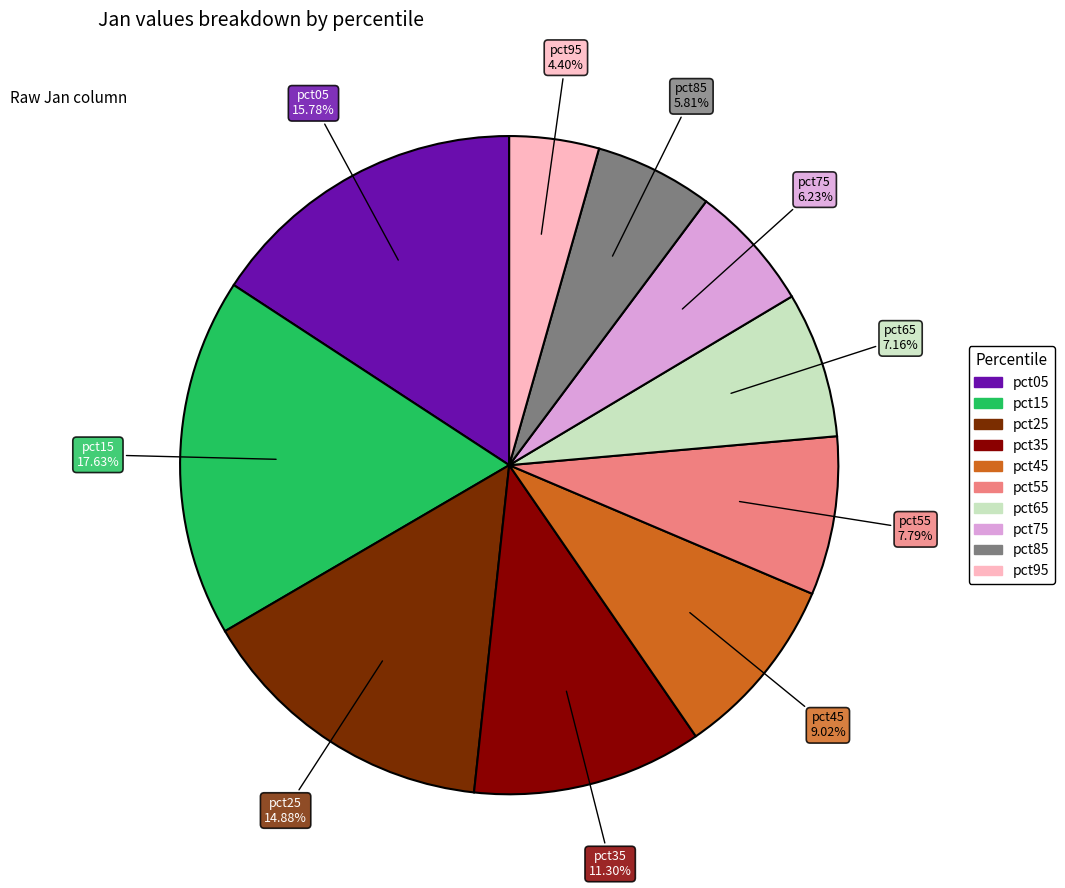

Is it true that pct15 is 8% of the pie?

False